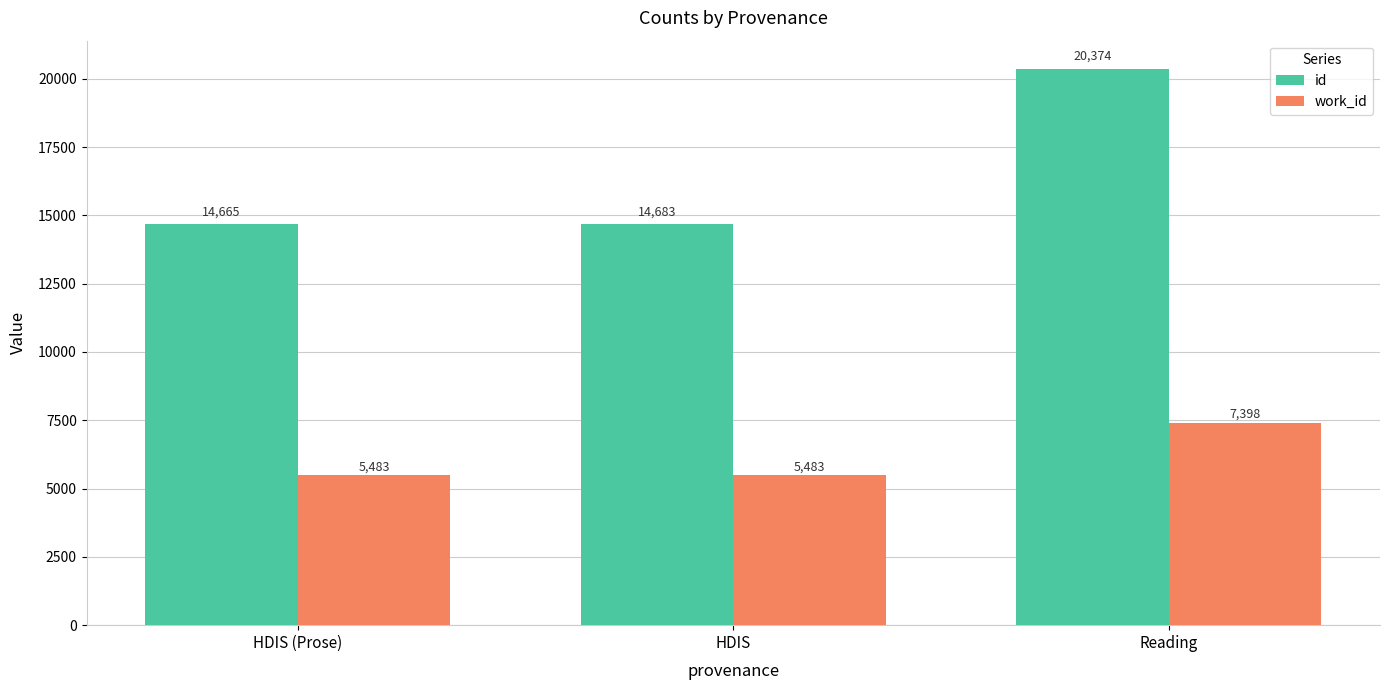

At which category does the chart reach its peak across all series?

Reading